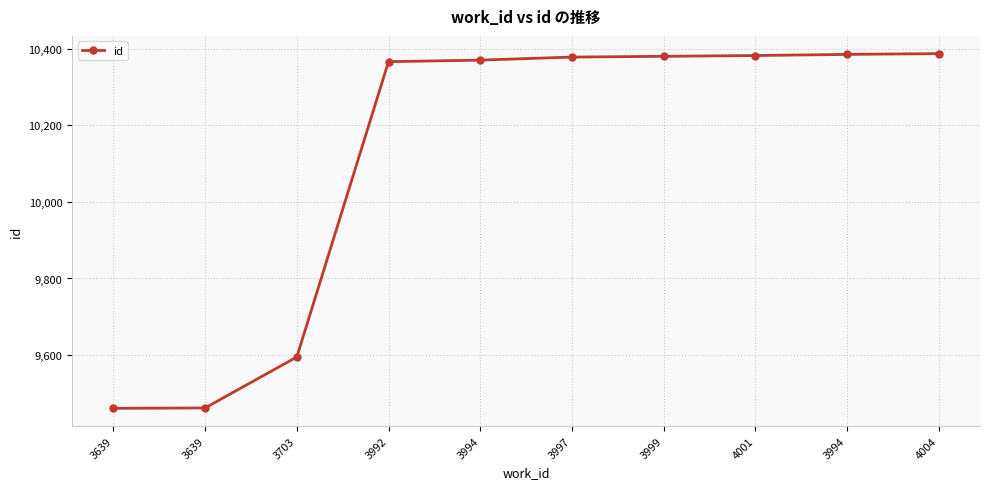

How many lines are shown in the chart?

1